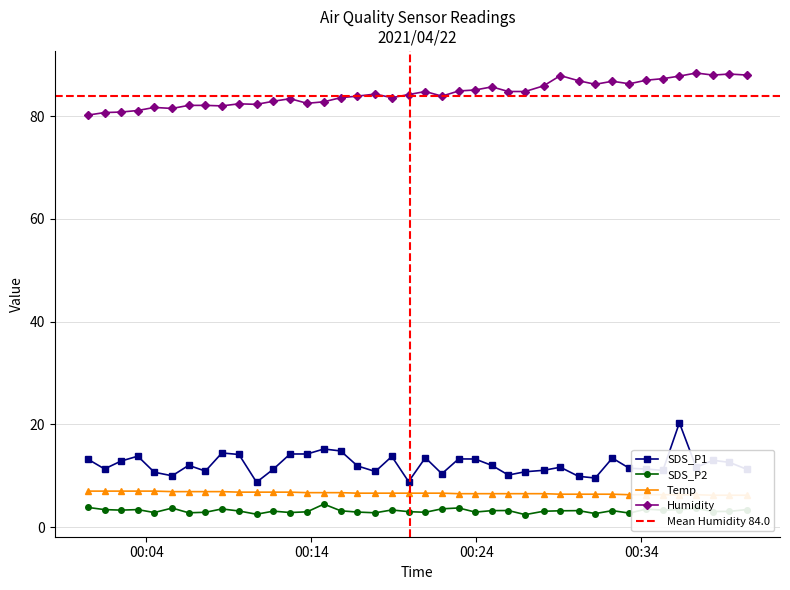

Which series has the widest spread of values?

SDS_P1